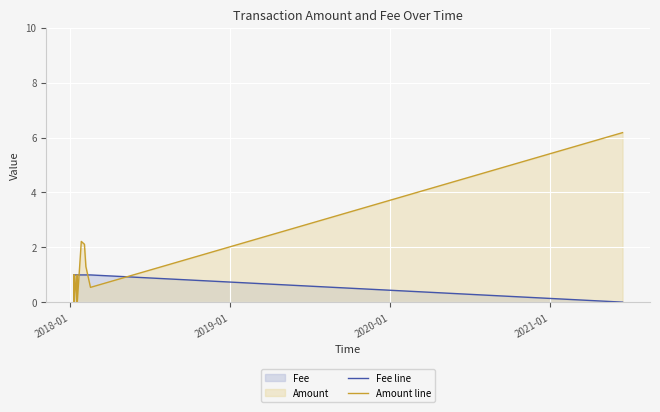

Reading right to left, transcribe all the data shown in this chart.

Fee line: 0.0	1.0	1.0	1.0	1.0	1.0	1.0	1.0	1.0	1.0	1.0
Amount line: 6.2	0.5	1.3	2.1	2.2	0.0	1.0	0.0	1.0	0.0	1.0